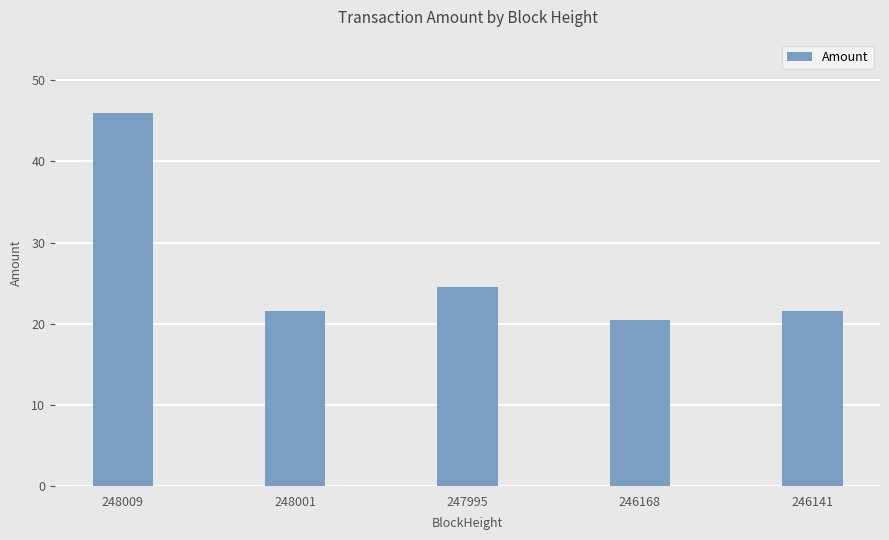

True or false: the data shows 21.5 at 248001.

True